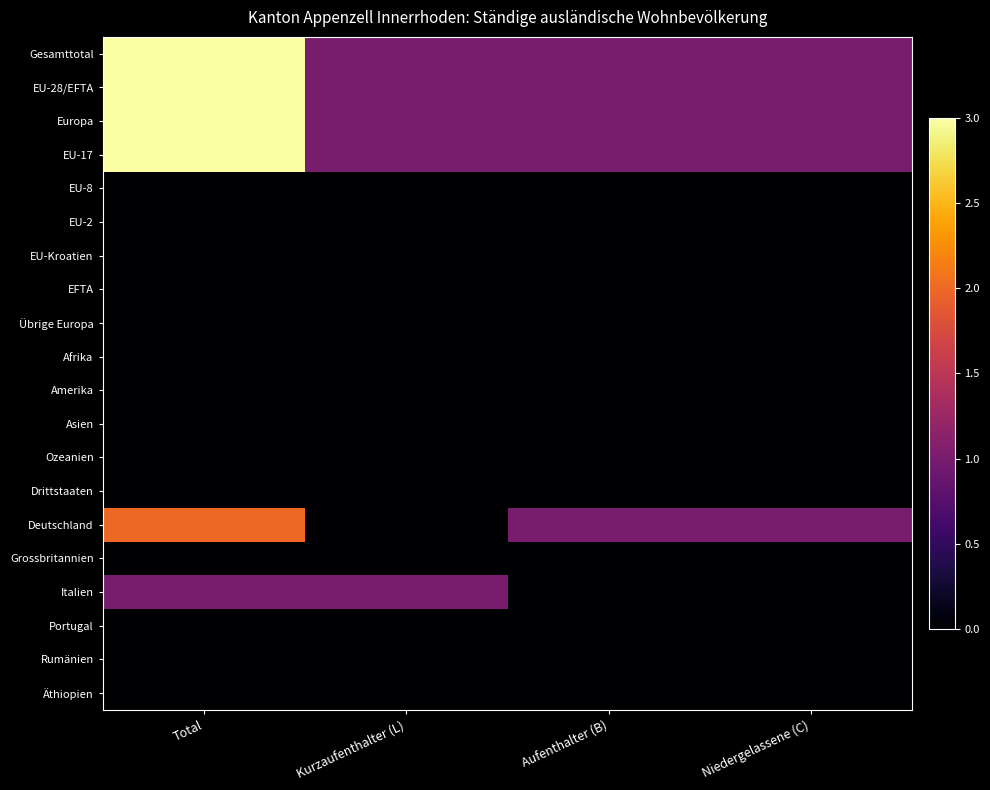

At Niedergelassene (C), list the series in order from largest to smallest.

Gesamttotal, EU-28/EFTA, Europa, EU-17, Deutschland, EU-8, EU-2, EU-Kroatien, EFTA, Übrige Europa, Afrika, Amerika, Asien, Ozeanien, Drittstaaten, Grossbritannien, Italien, Portugal, Rumänien, Äthiopien